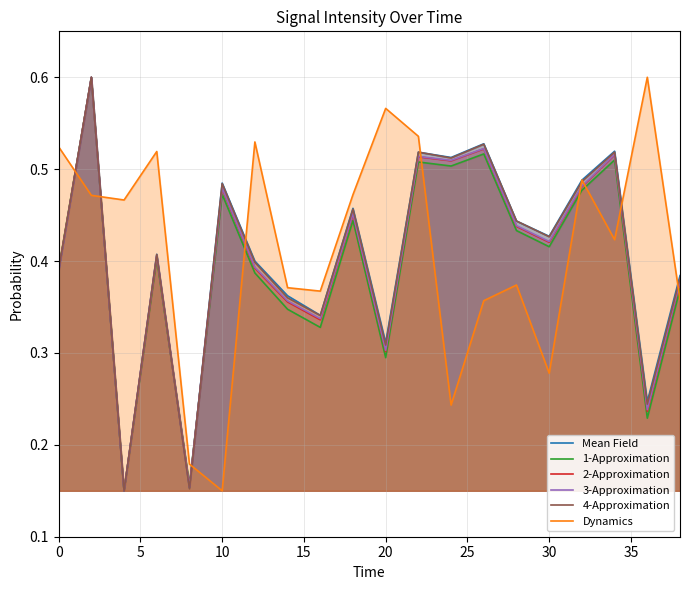

What are all the series names shown in the legend?

Mean Field, 1-Approximation, 2-Approximation, 3-Approximation, 4-Approximation, Dynamics